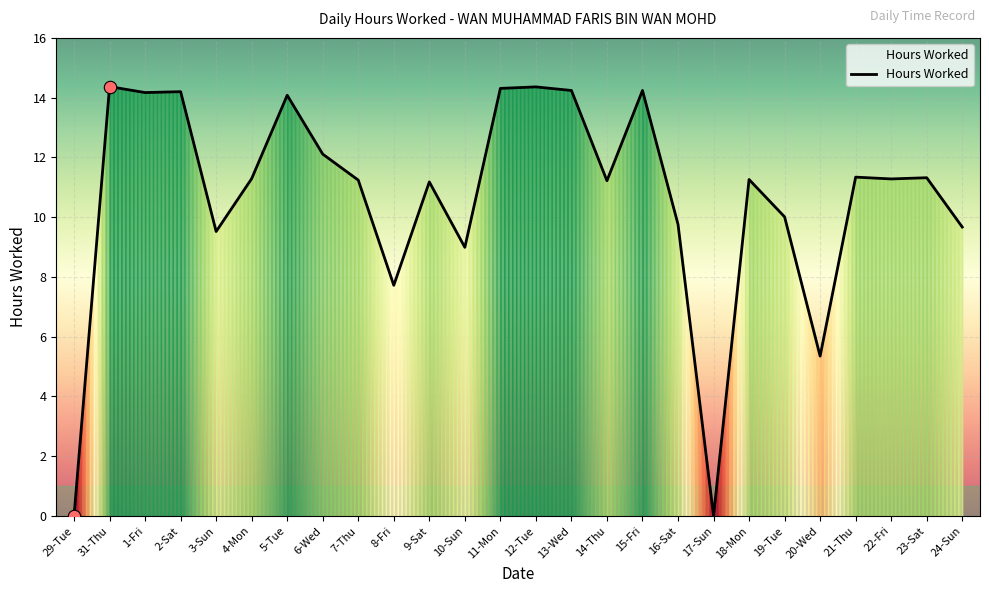

Approximately how many times larger is the value at 20-Wed compared to 21-Thu?

0.5